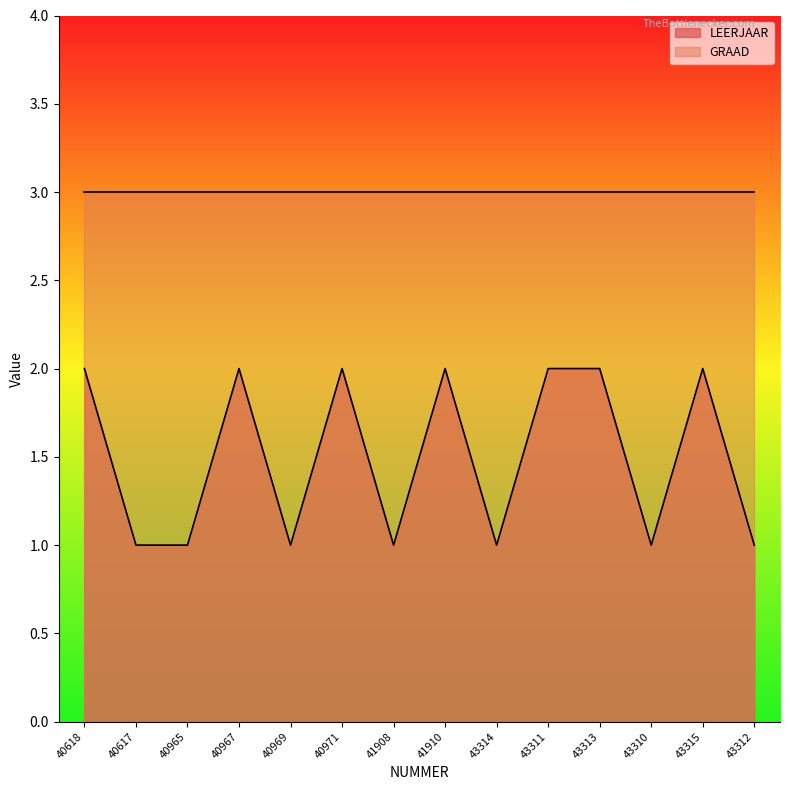

At which category does the data reach its first local valley?

40969